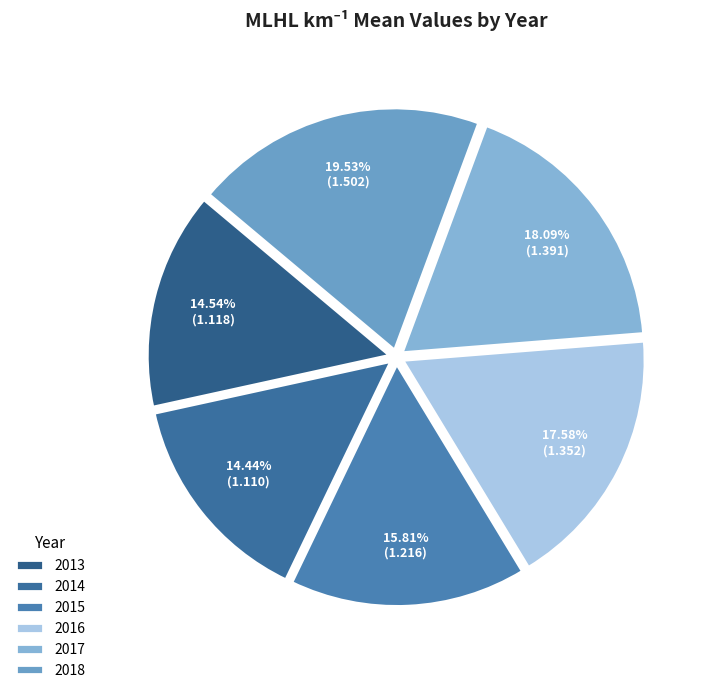

To the nearest percent, what is the combined percentage of 2013 and 2015?

30%